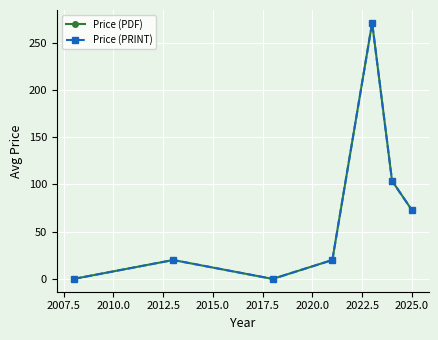

True or false: Price (PRINT) and Price (PDF) intersect in this chart.

False